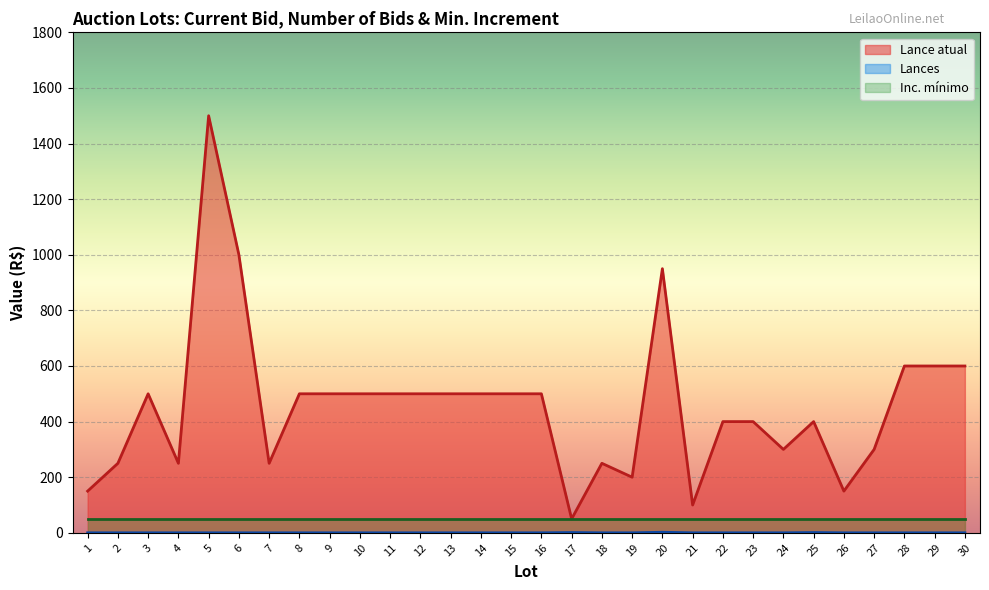

What is the difference between the highest and lowest values at 13?

500